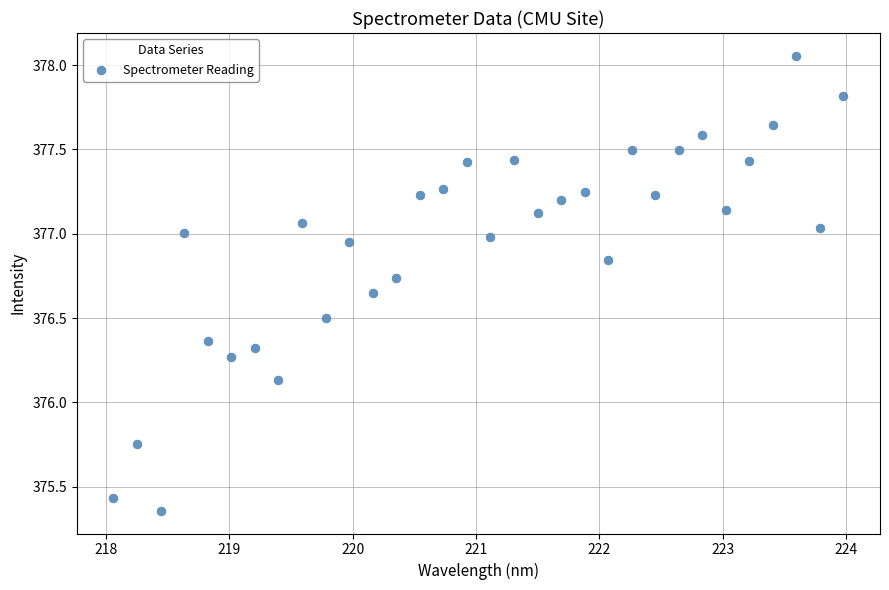

What is the range of Y values (max minus min)?

2.7